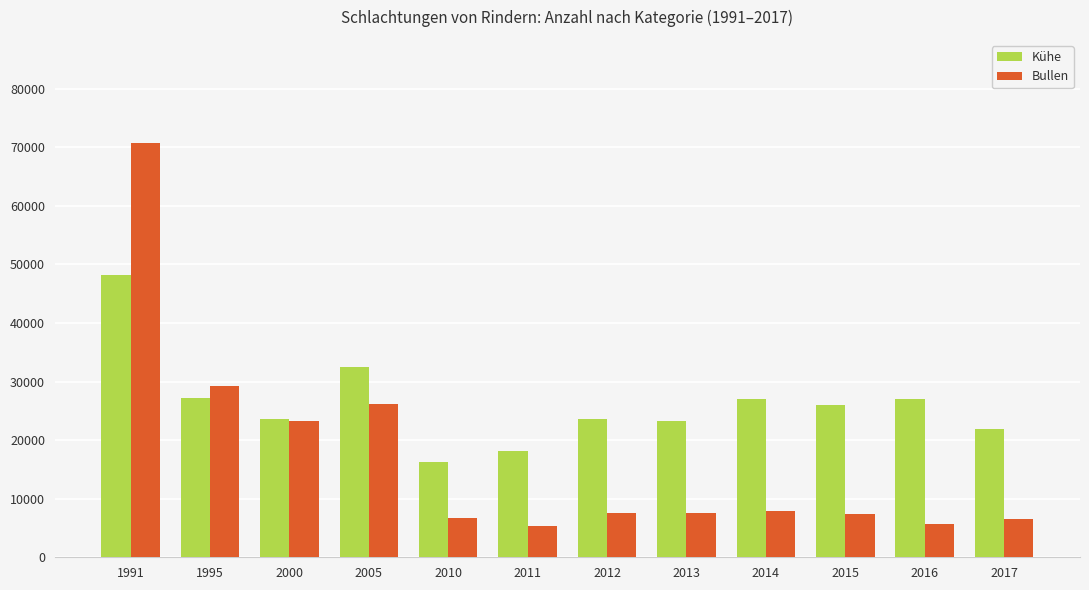

List the series in order of their peak value, highest first.

Bullen, Kühe